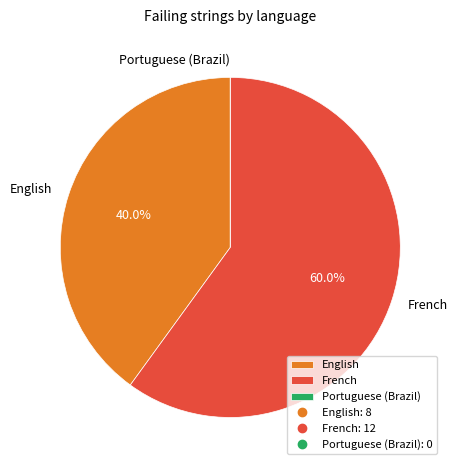

What is the largest slice in the pie chart?

French